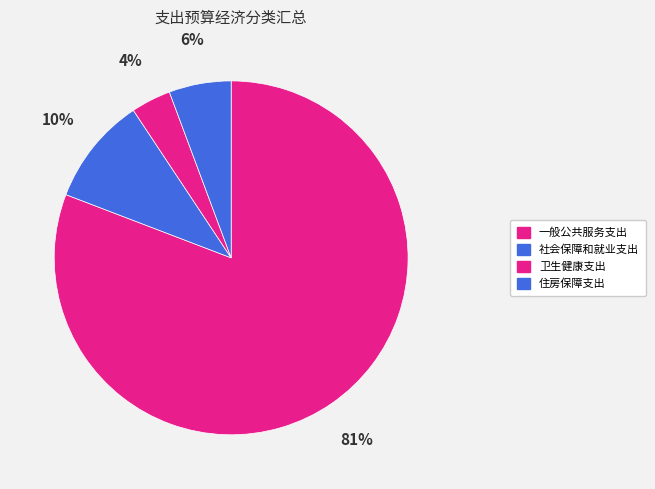

What is the change in value from 一般公共服务支出 to 社会保障和就业支出?

-330.3